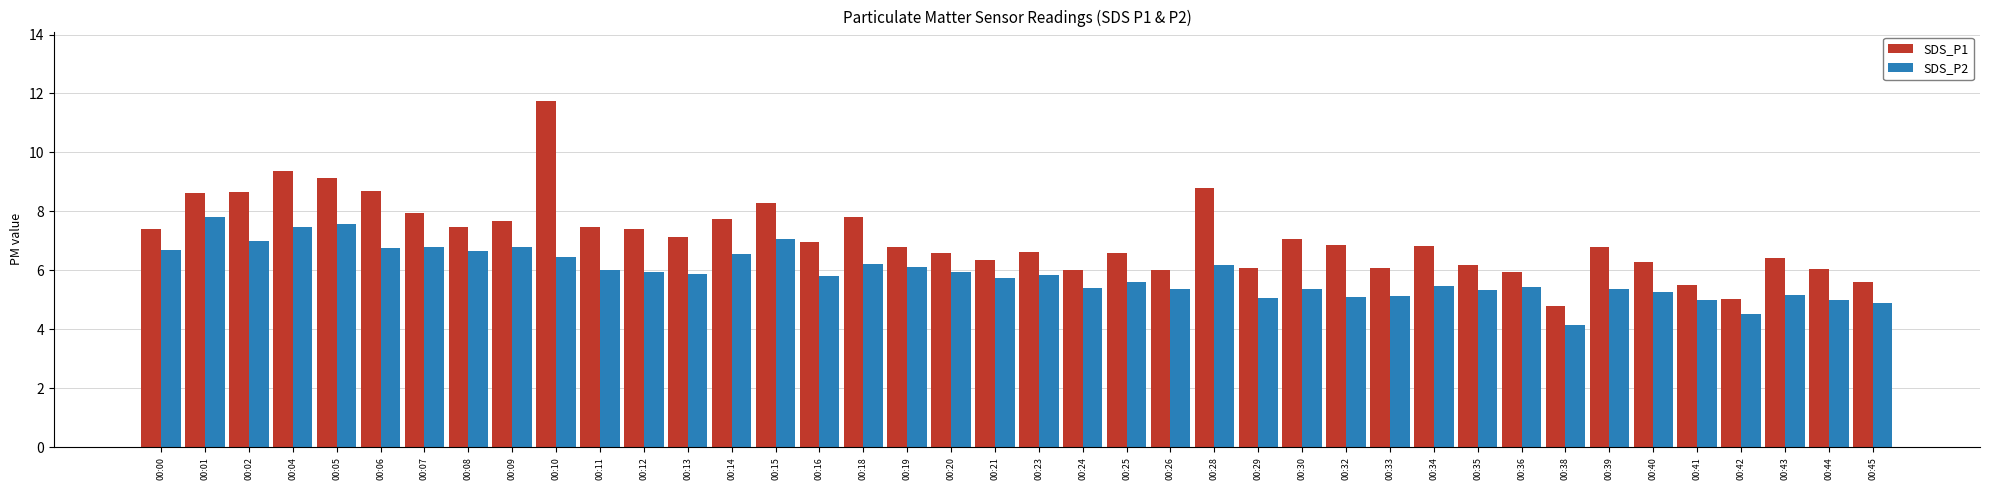

The SDS_P2 series shows 3.6 at 00:24. True or false?

False